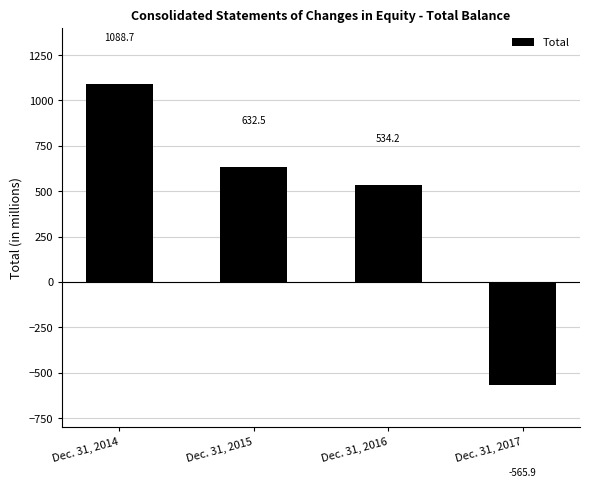

What is the sum of the values at Dec. 31, 2016 and Dec. 31, 2014?

1622.9